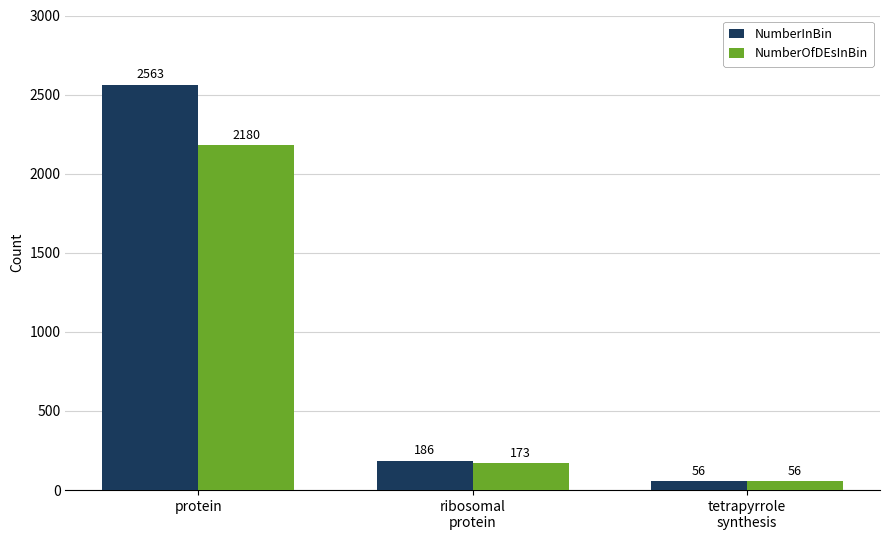

Which series has the largest total across all categories?

NumberInBin